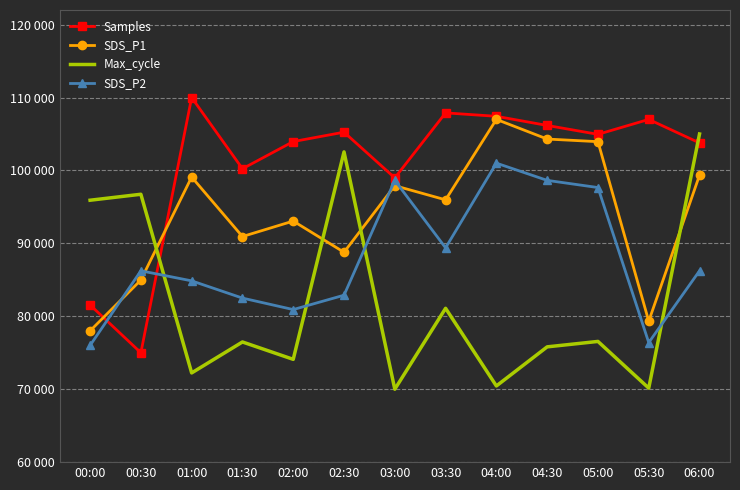

Reading right to left, list all the values displayed in this chart.

Samples: 06:00=103771.3	05:30=106996.6	05:00=104948.8	04:30=106168.9	04:00=107423.2	03:30=107892.5	03:00=98976.1	02:30=105247.4	02:00=103959.0	01:30=100230.4	01:00=110000.0	00:30=75000.0	00:00=81552.9
SDS_P1: 06:00=99345.7	05:30=79329.6	05:00=103945.5	04:30=104304.8	04:00=107000.0	03:30=95967.8	03:00=97908.3	02:30=88780.7	02:00=93057.0	01:30=90936.8	01:00=99094.2	00:30=84971.5	00:00=78000.0
Max_cycle: 06:00=105000.0	05:30=70148.9	05:00=76553.2	04:30=75808.5	04:00=70446.8	03:30=81095.7	03:00=70000.0	02:30=102542.6	02:00=74095.7	01:30=76478.7	01:00=72234.0	00:30=96734.0	00:00=95914.9
SDS_P2: 06:00=86236.2	05:30=76393.7	05:00=97653.5	04:30=98637.8	04:00=101000.0	03:30=89385.8	03:00=98637.8	02:30=82889.8	02:00=80921.3	01:30=82496.1	01:00=84858.3	00:30=86236.2	00:00=76000.0